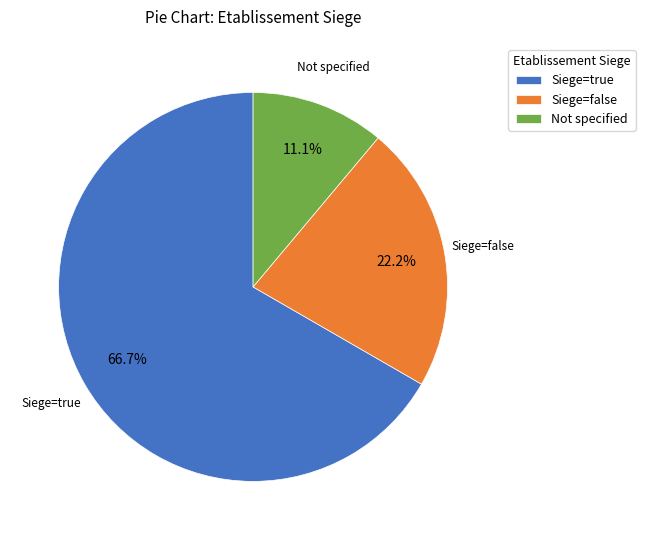

What is the largest slice in the pie chart?

Siege=true